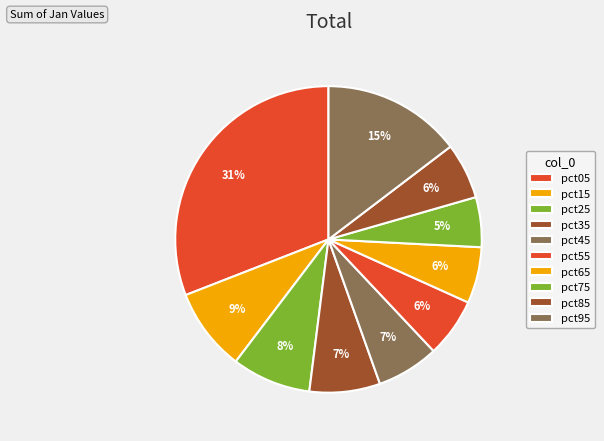

Is it true that pct85 is 6% of the pie?

True